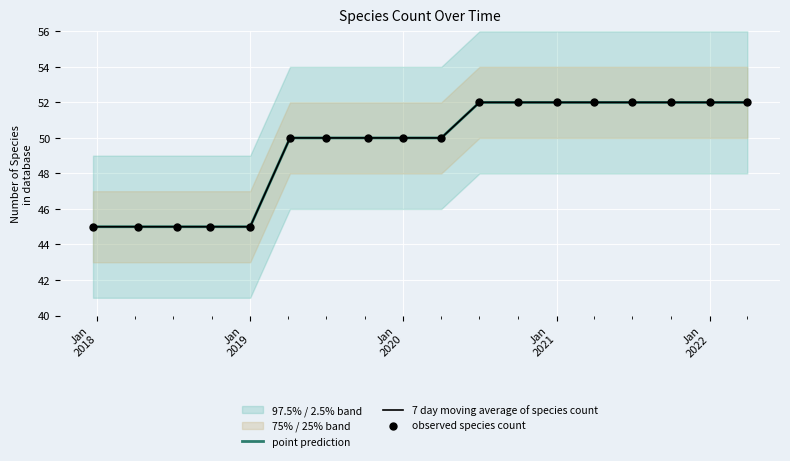

What is the total value across all series at Jan 2021?

156